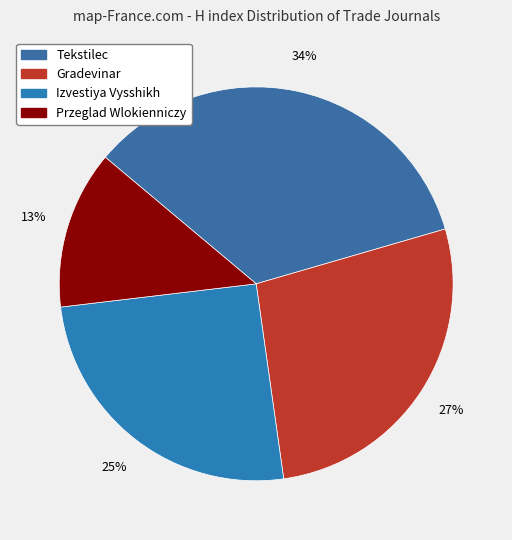

Count the number of slices in the pie.

4